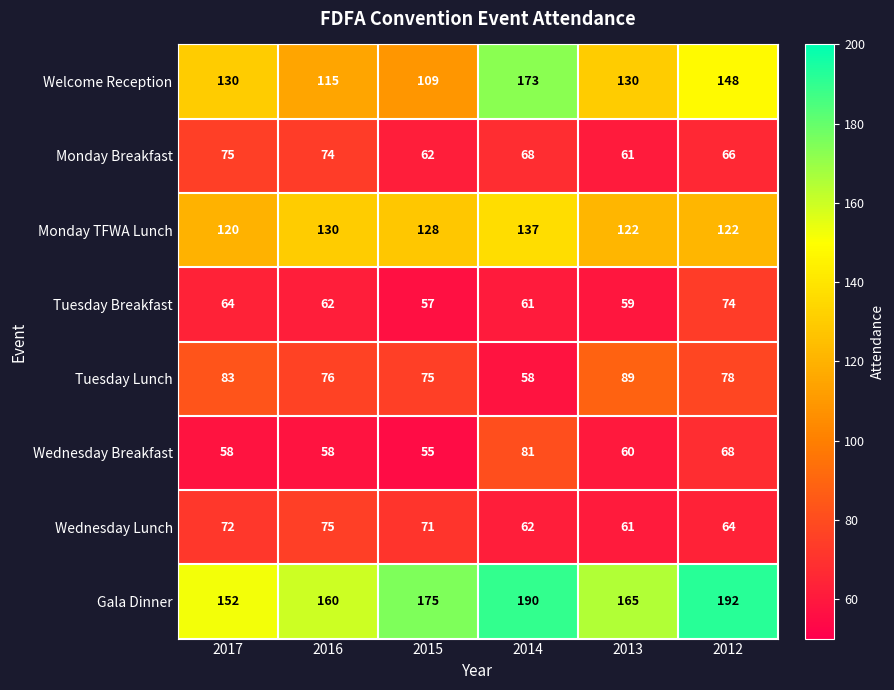

At which category is the sum across all series the highest?

2014